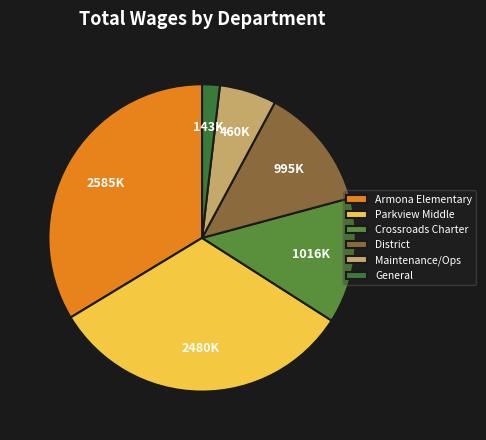

Count the number of slices in the pie.

6